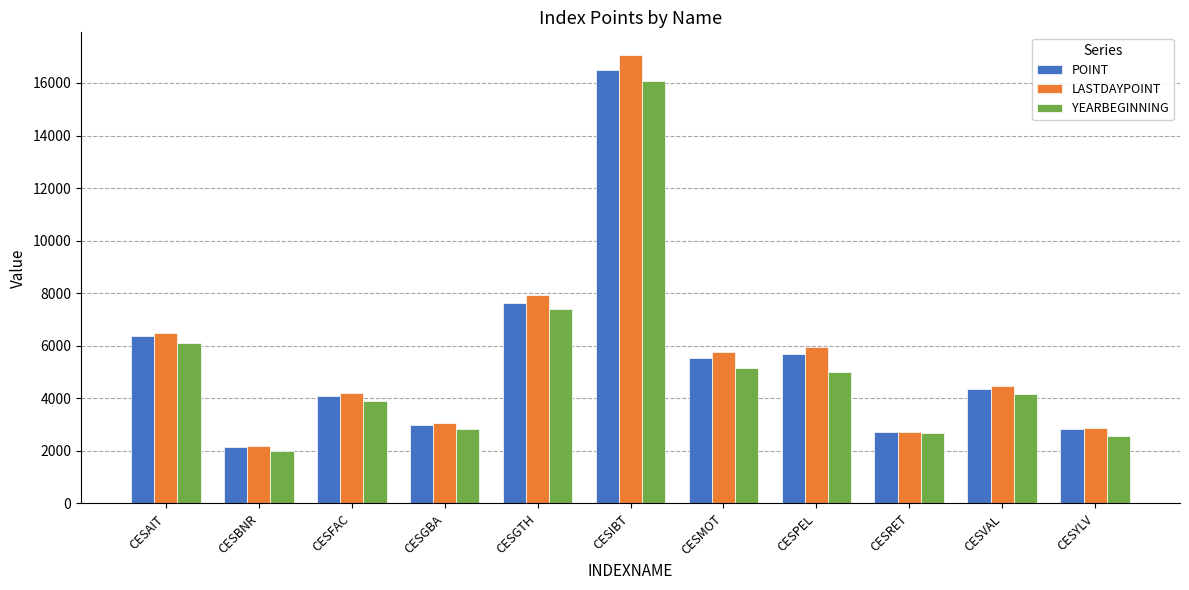

Which series has the largest total across all categories?

LASTDAYPOINT